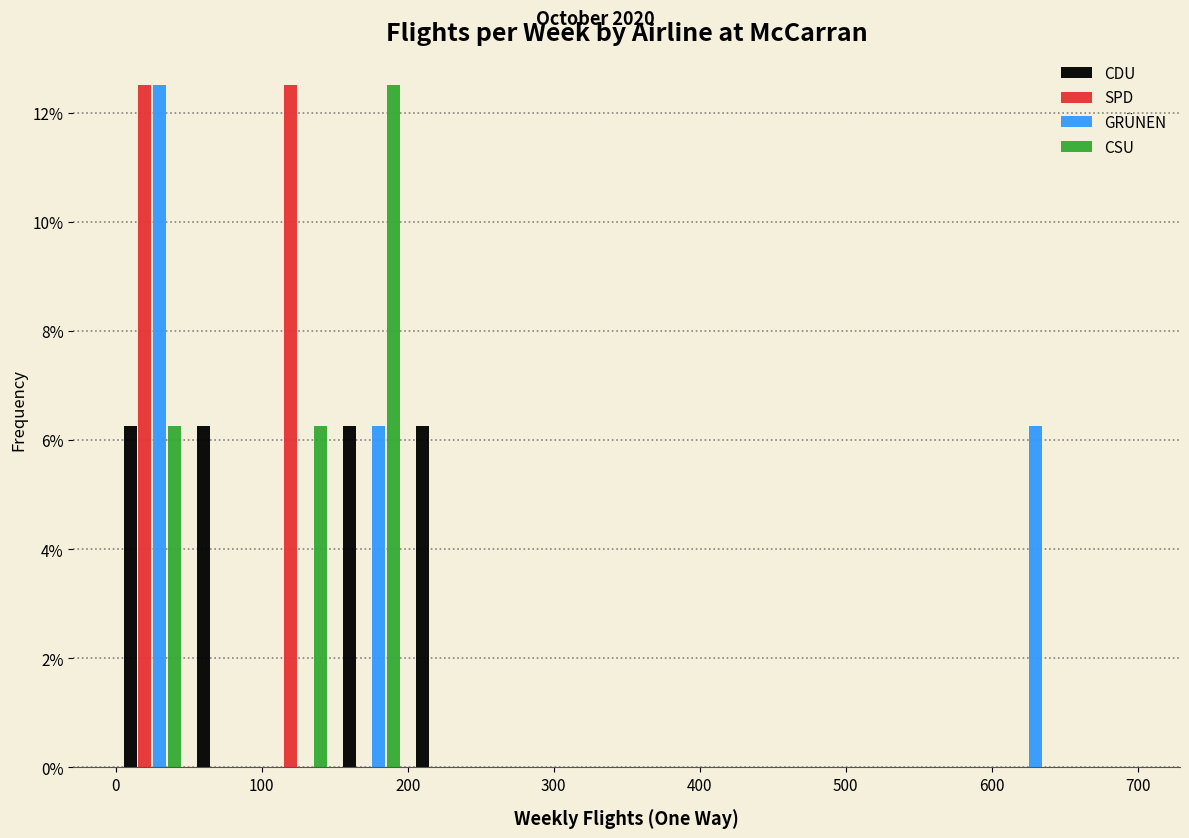

Reading left to right, list every range on the x-axis with the height of the bar of each series over it. The values are not printed on the chart, so give them approximately, as read against the axis.

0 to 50: CDU=6.2	SPD=12.6	GRÜNEN=12.6	CSU=6.2
50 to 100: CDU=6.2	SPD=0	GRÜNEN=0	CSU=0
100 to 150: CDU=0	SPD=12.6	GRÜNEN=0	CSU=6.2
150 to 200: CDU=6.2	SPD=0	GRÜNEN=6.2	CSU=12.6
200 to 250: CDU=6.2	SPD=0	GRÜNEN=0	CSU=0
250 to 300: CDU=0	SPD=0	GRÜNEN=0	CSU=0
300 to 350: CDU=0	SPD=0	GRÜNEN=0	CSU=0
350 to 400: CDU=0	SPD=0	GRÜNEN=0	CSU=0
400 to 450: CDU=0	SPD=0	GRÜNEN=0	CSU=0
450 to 500: CDU=0	SPD=0	GRÜNEN=0	CSU=0
500 to 550: CDU=0	SPD=0	GRÜNEN=0	CSU=0
550 to 600: CDU=0	SPD=0	GRÜNEN=0	CSU=0
600 to 650: CDU=0	SPD=0	GRÜNEN=6.2	CSU=0
650 to 700: CDU=0	SPD=0	GRÜNEN=0	CSU=0